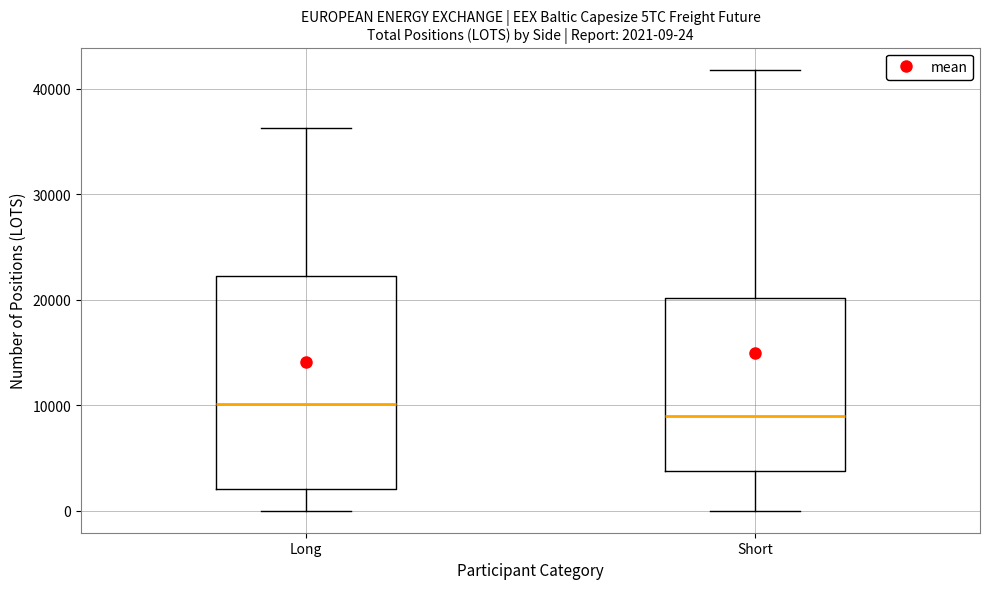

Comparing the boxes themselves (not the whiskers), which one is the tallest?

Long